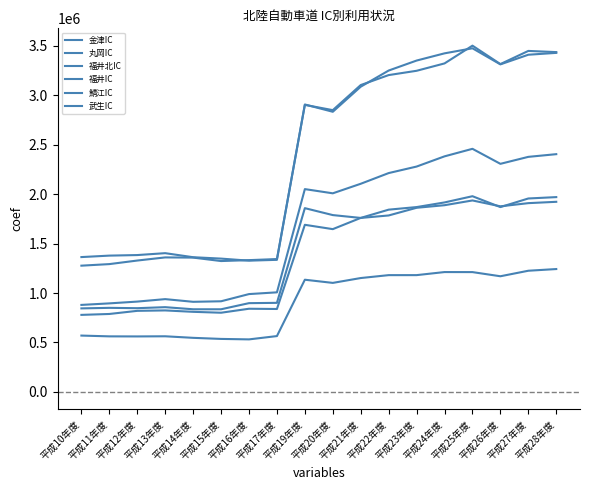

What is the sum of the 武生IC values at 平成25年度 and 平成16年度?

2832686